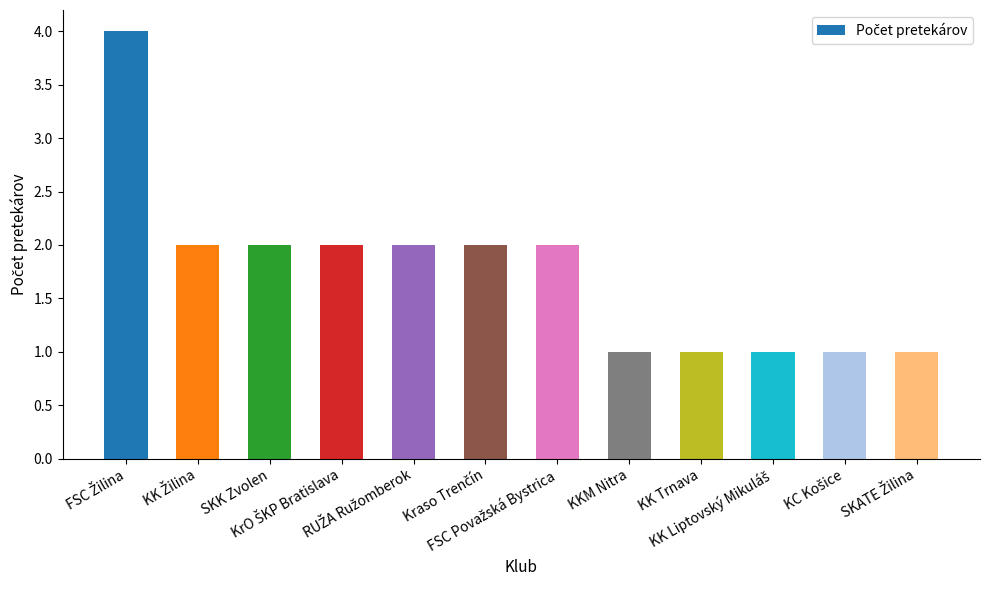

How many values are between 1 and 2?

11